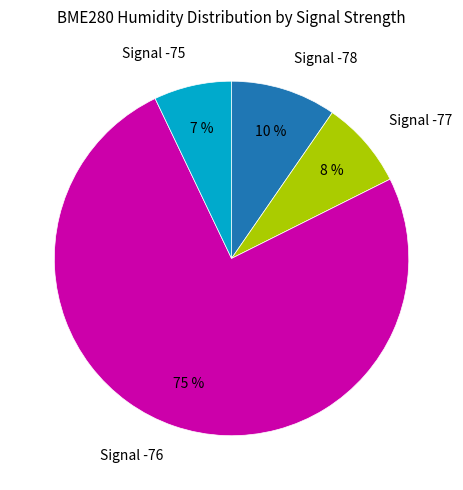

The Signal -75 slice represents 7% of the pie. True or false?

True